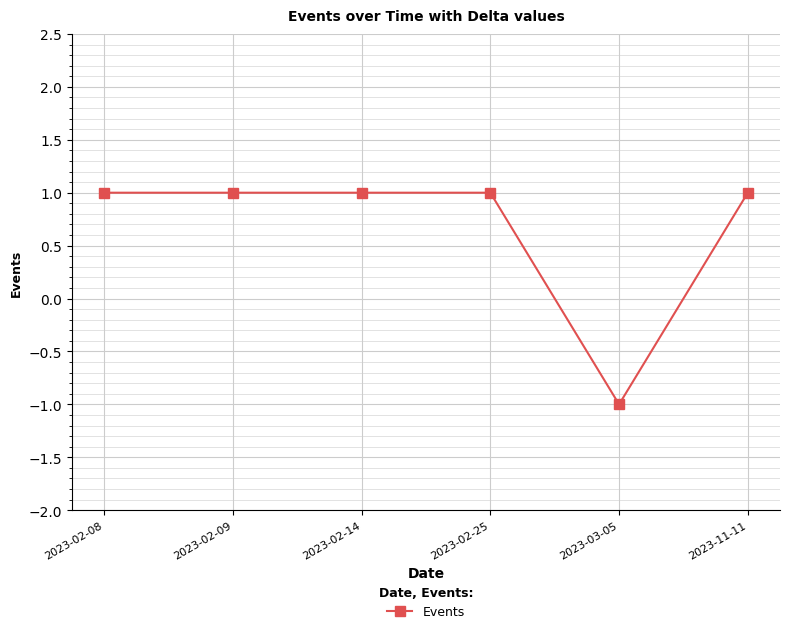

What is the label of the 5th point from the left?

2023-03-05